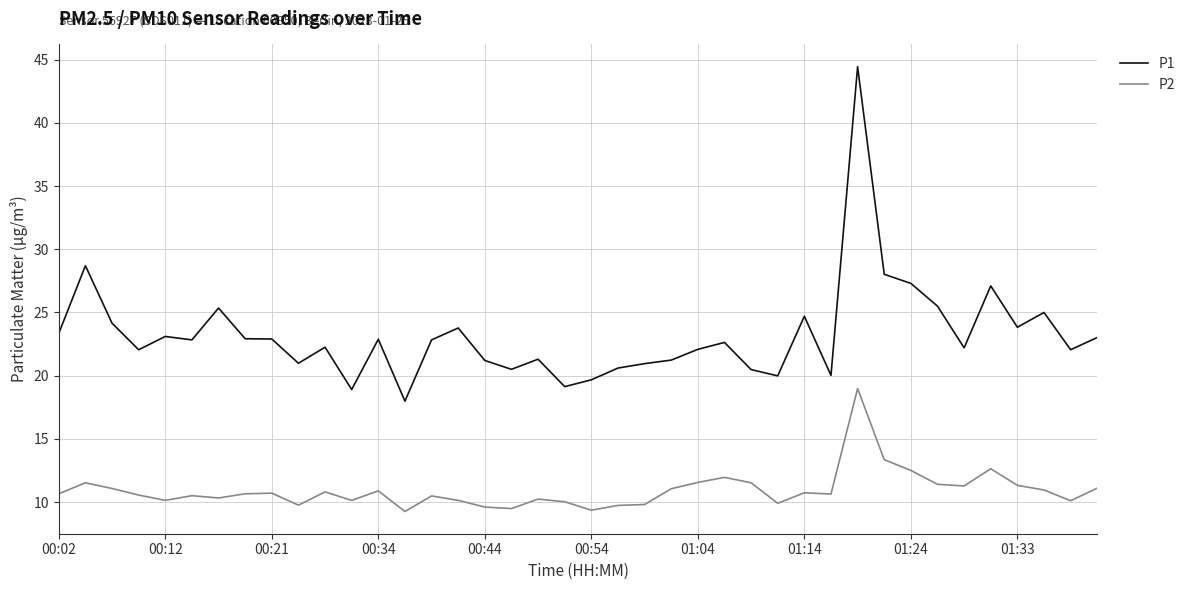

Rank the series by their average value, from lowest to highest.

P2, P1